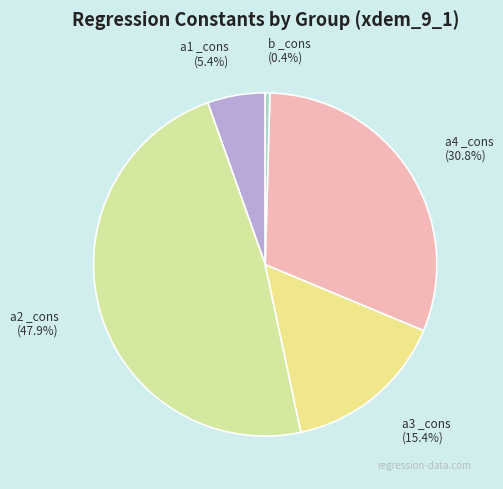

Is there any slice that represents more than half of the pie?

No